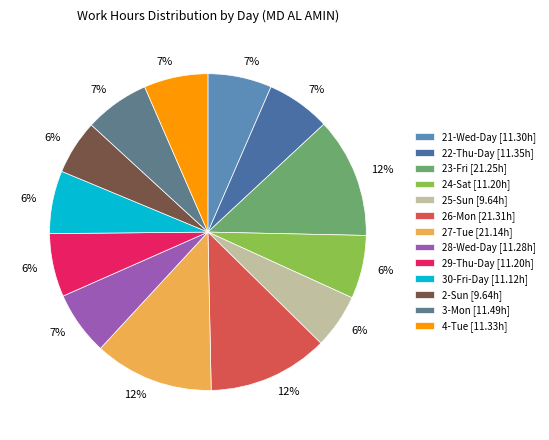

The 29-Thu-Day slice represents 6% of the pie. True or false?

True